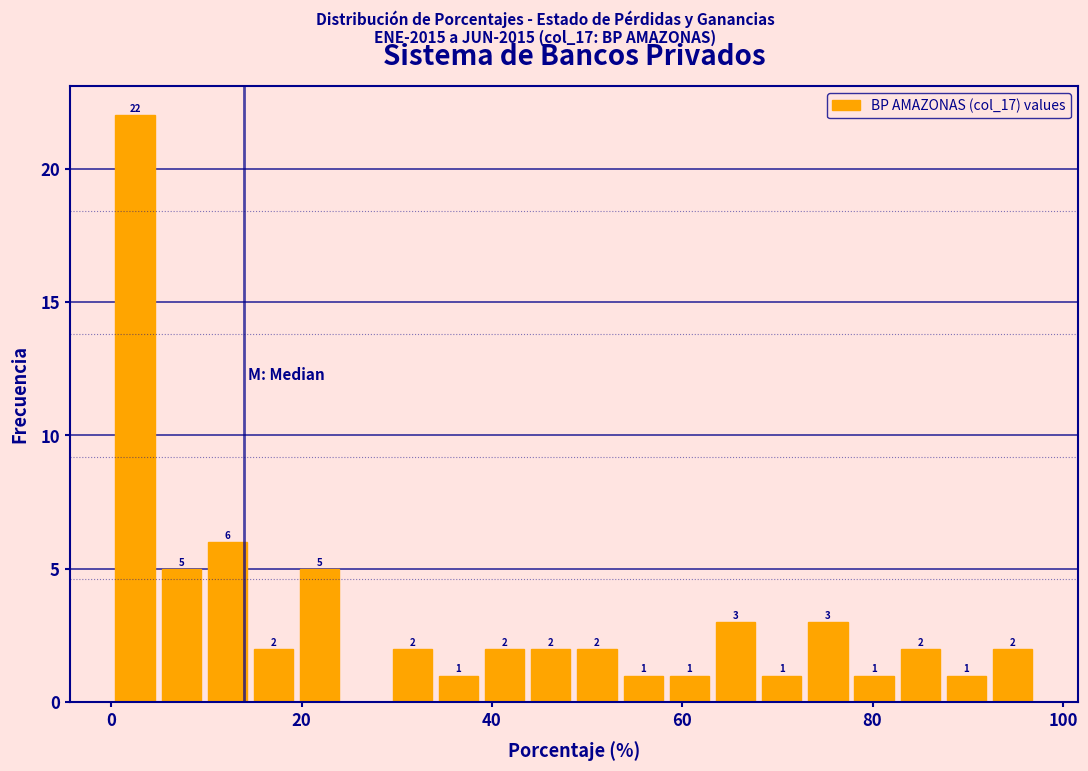

Around what value on the x-axis is the tallest bar? Give the approximate position of its centre, as read against the axis.

2